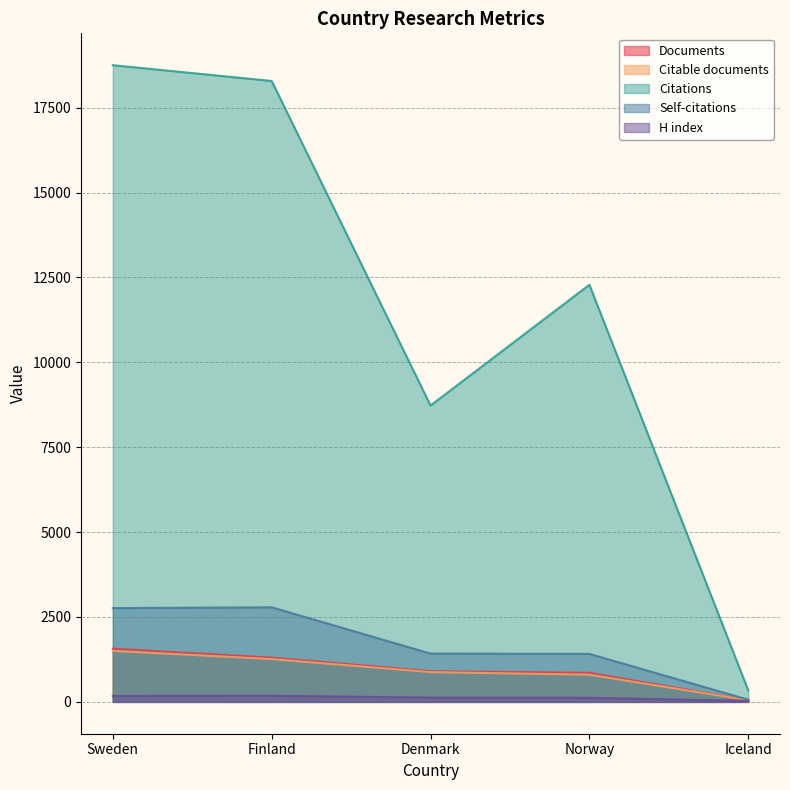

True or false: Self-citations has more than 2 points higher than both neighbors.

False